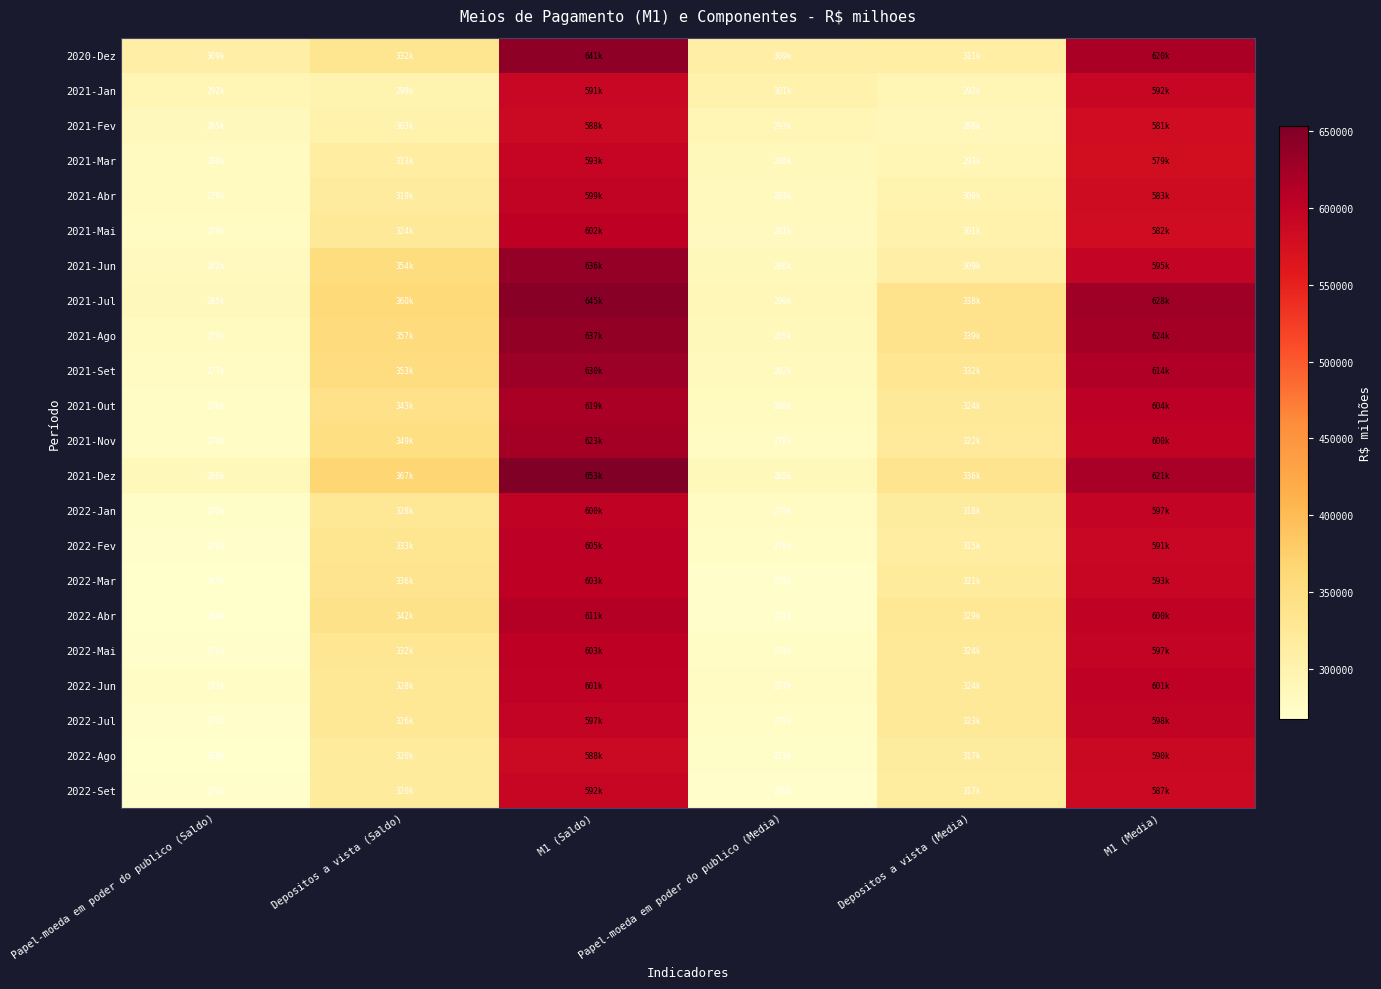

Reading left to right, extract all data points from this chart.

2020-Dez: Papel-moeda em poder do publico (Saldo)=308889.4	Depositos a vista (Saldo)=332218.1	M1 (Saldo)=641107.6	Papel-moeda em poder do publico (Media)=308522.2	Depositos a vista (Media)=311254.8	M1 (Media)=619777.0
2021-Jan: Papel-moeda em poder do publico (Saldo)=292285.7	Depositos a vista (Saldo)=298617.9	M1 (Saldo)=590903.6	Papel-moeda em poder do publico (Media)=300613.4	Depositos a vista (Media)=291629.0	M1 (Media)=592242.4
2021-Fev: Papel-moeda em poder do publico (Saldo)=285085.4	Depositos a vista (Saldo)=302761.3	M1 (Saldo)=587846.7	Papel-moeda em poder do publico (Media)=293117.1	Depositos a vista (Media)=287949.5	M1 (Media)=581066.6
2021-Mar: Papel-moeda em poder do publico (Saldo)=280168.6	Depositos a vista (Saldo)=312936.7	M1 (Saldo)=593105.3	Papel-moeda em poder do publico (Media)=285707.0	Depositos a vista (Media)=293261.0	M1 (Media)=578968.0
2021-Abr: Papel-moeda em poder do publico (Saldo)=279333.8	Depositos a vista (Saldo)=319354.1	M1 (Saldo)=598687.9	Papel-moeda em poder do publico (Media)=282734.5	Depositos a vista (Media)=299891.9	M1 (Media)=582626.4
2021-Mai: Papel-moeda em poder do publico (Saldo)=278817.6	Depositos a vista (Saldo)=323597.5	M1 (Saldo)=602415.0	Papel-moeda em poder do publico (Media)=281004.6	Depositos a vista (Media)=301198.0	M1 (Media)=582202.7
2021-Jun: Papel-moeda em poder do publico (Saldo)=282030.0	Depositos a vista (Saldo)=354110.9	M1 (Saldo)=636140.9	Papel-moeda em poder do publico (Media)=285548.0	Depositos a vista (Media)=309296.0	M1 (Media)=594844.0
2021-Jul: Papel-moeda em poder do publico (Saldo)=284730.1	Depositos a vista (Saldo)=360402.8	M1 (Saldo)=645132.9	Papel-moeda em poder do publico (Media)=289553.7	Depositos a vista (Media)=338348.0	M1 (Media)=627901.7
2021-Ago: Papel-moeda em poder do publico (Saldo)=279483.7	Depositos a vista (Saldo)=357486.7	M1 (Saldo)=636970.3	Papel-moeda em poder do publico (Media)=285347.9	Depositos a vista (Media)=338628.5	M1 (Media)=623976.4
2021-Set: Papel-moeda em poder do publico (Saldo)=276577.2	Depositos a vista (Saldo)=353061.0	M1 (Saldo)=629638.2	Papel-moeda em poder do publico (Media)=282478.6	Depositos a vista (Media)=331665.2	M1 (Media)=614143.8
2021-Out: Papel-moeda em poder do publico (Saldo)=275959.7	Depositos a vista (Saldo)=343088.0	M1 (Saldo)=619047.7	Papel-moeda em poder do publico (Media)=280118.0	Depositos a vista (Media)=324279.6	M1 (Media)=604397.6
2021-Nov: Papel-moeda em poder do publico (Saldo)=273889.5	Depositos a vista (Saldo)=349378.7	M1 (Saldo)=623268.2	Papel-moeda em poder do publico (Media)=277850.8	Depositos a vista (Media)=321817.2	M1 (Media)=599668.0
2021-Dez: Papel-moeda em poder do publico (Saldo)=285945.0	Depositos a vista (Saldo)=367475.3	M1 (Saldo)=653420.2	Papel-moeda em poder do publico (Media)=285363.2	Depositos a vista (Media)=336028.6	M1 (Media)=621391.7
2022-Jan: Papel-moeda em poder do publico (Saldo)=271952.4	Depositos a vista (Saldo)=327800.6	M1 (Saldo)=599753.0	Papel-moeda em poder do publico (Media)=278941.5	Depositos a vista (Media)=317576.2	M1 (Media)=596517.7
2022-Fev: Papel-moeda em poder do publico (Saldo)=271609.5	Depositos a vista (Saldo)=333167.5	M1 (Saldo)=604776.9	Papel-moeda em poder do publico (Media)=276038.6	Depositos a vista (Media)=314843.3	M1 (Media)=590881.9
2022-Mar: Papel-moeda em poder do publico (Saldo)=267160.9	Depositos a vista (Saldo)=335803.6	M1 (Saldo)=602964.5	Papel-moeda em poder do publico (Media)=271618.0	Depositos a vista (Media)=321324.1	M1 (Media)=592942.2
2022-Abr: Papel-moeda em poder do publico (Saldo)=268524.1	Depositos a vista (Saldo)=342279.4	M1 (Saldo)=610803.5	Papel-moeda em poder do publico (Media)=271244.2	Depositos a vista (Media)=328569.0	M1 (Media)=599813.1
2022-Mai: Papel-moeda em poder do publico (Saldo)=270974.1	Depositos a vista (Saldo)=331986.5	M1 (Saldo)=602960.6	Papel-moeda em poder do publico (Media)=273726.9	Depositos a vista (Media)=323570.4	M1 (Media)=597297.3
2022-Jun: Papel-moeda em poder do publico (Saldo)=273325.9	Depositos a vista (Saldo)=327798.7	M1 (Saldo)=601124.6	Papel-moeda em poder do publico (Media)=277457.1	Depositos a vista (Media)=323852.9	M1 (Media)=601310.0
2022-Jul: Papel-moeda em poder do publico (Saldo)=270823.0	Depositos a vista (Saldo)=326013.7	M1 (Saldo)=596836.7	Papel-moeda em poder do publico (Media)=274838.1	Depositos a vista (Media)=323019.7	M1 (Media)=597857.8
2022-Ago: Papel-moeda em poder do publico (Saldo)=267749.1	Depositos a vista (Saldo)=320191.3	M1 (Saldo)=587940.4	Papel-moeda em poder do publico (Media)=272355.9	Depositos a vista (Media)=317444.3	M1 (Media)=589800.1
2022-Set: Papel-moeda em poder do publico (Saldo)=271368.6	Depositos a vista (Saldo)=320385.2	M1 (Saldo)=591753.8	Papel-moeda em poder do publico (Media)=270259.8	Depositos a vista (Media)=316617.2	M1 (Media)=586877.0